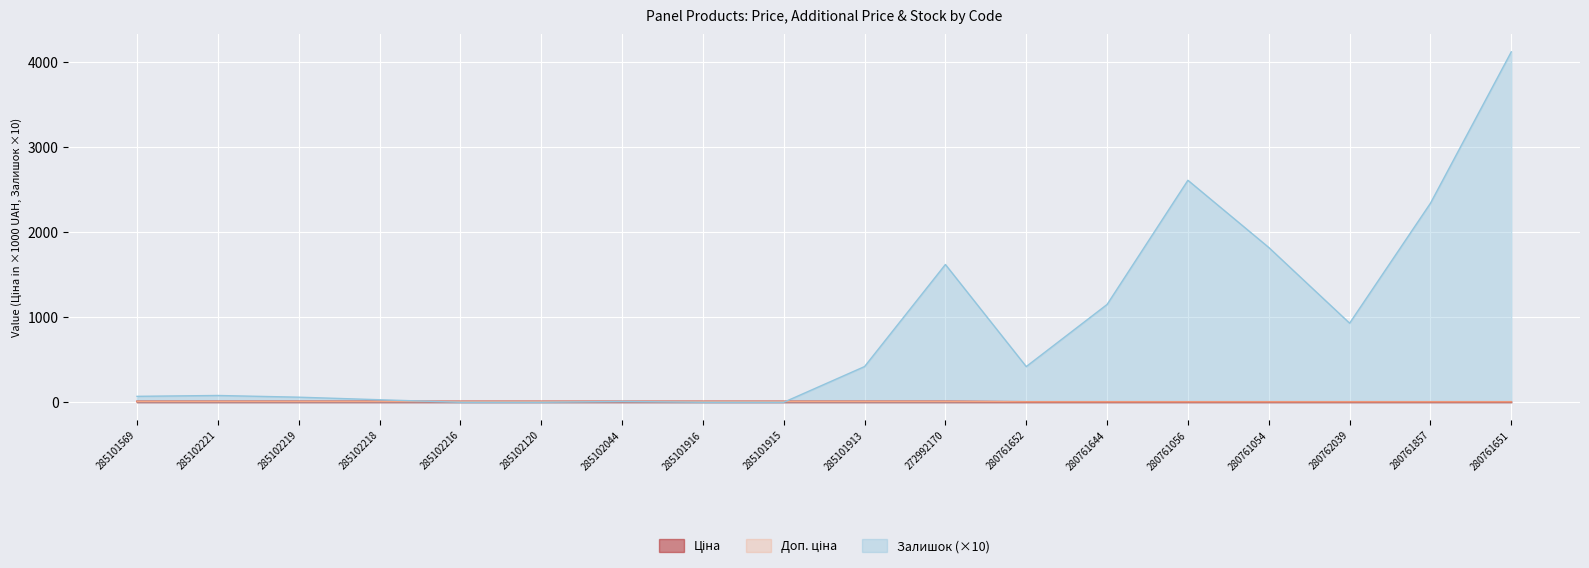

True or false: Залишок and Ціна cross at least once.

True